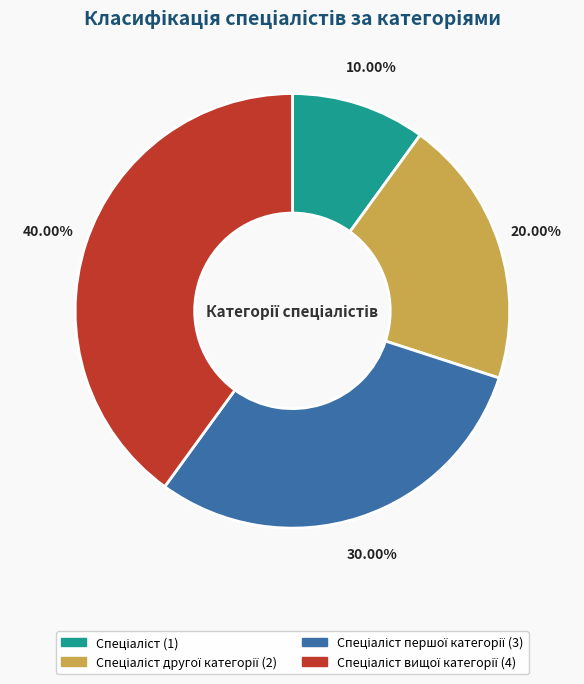

Is there any slice that represents more than half of the pie?

No